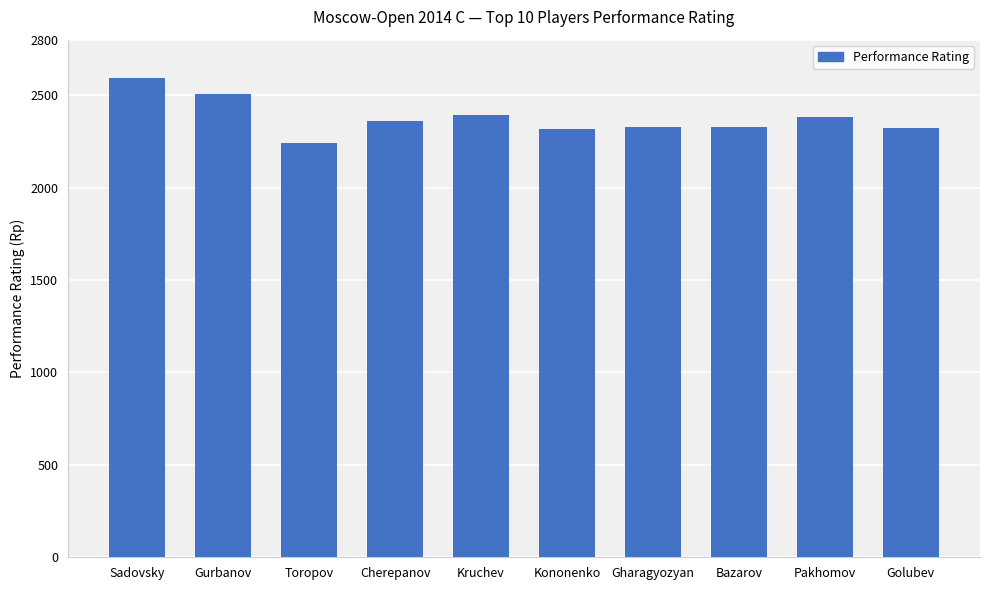

What is the average value?

2376